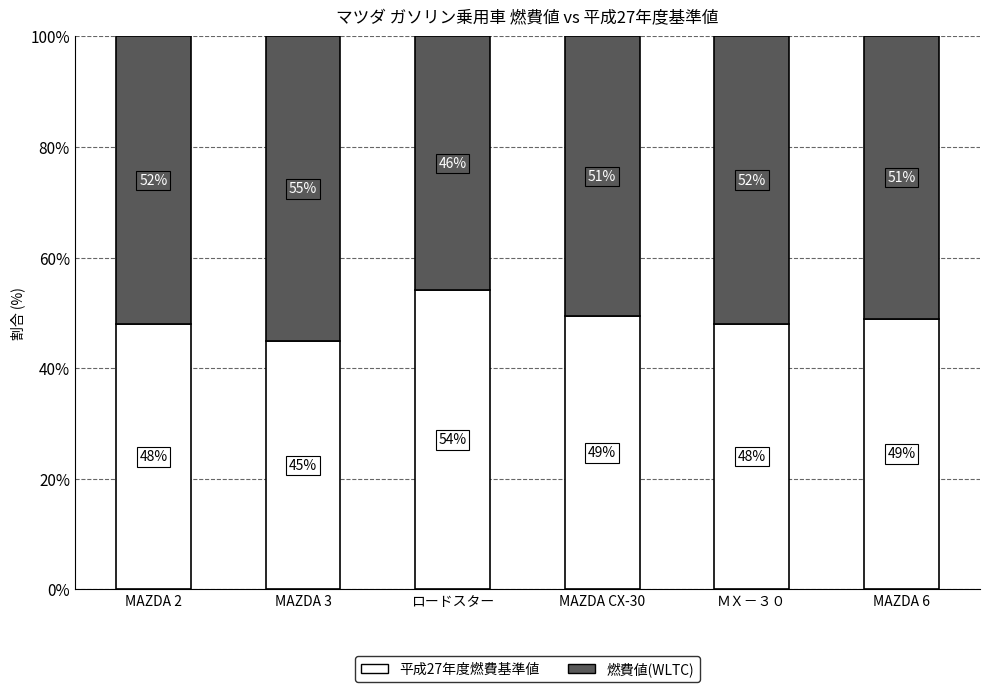

Count the number of data series in this chart.

2